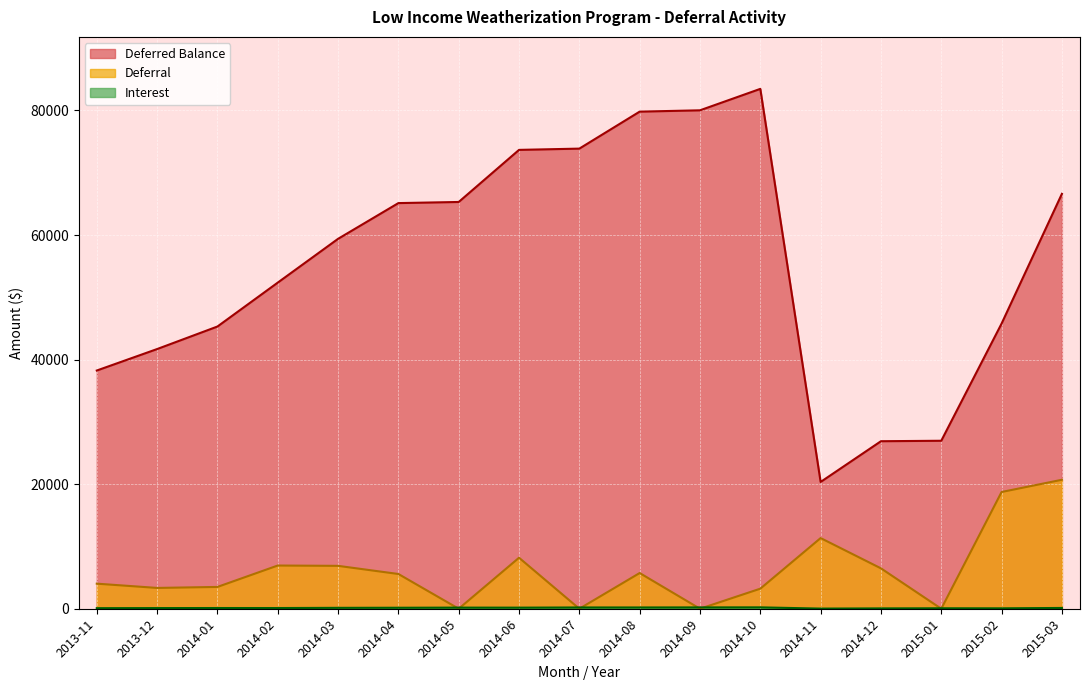

Where does the Interest series first go above 126?

2014-03